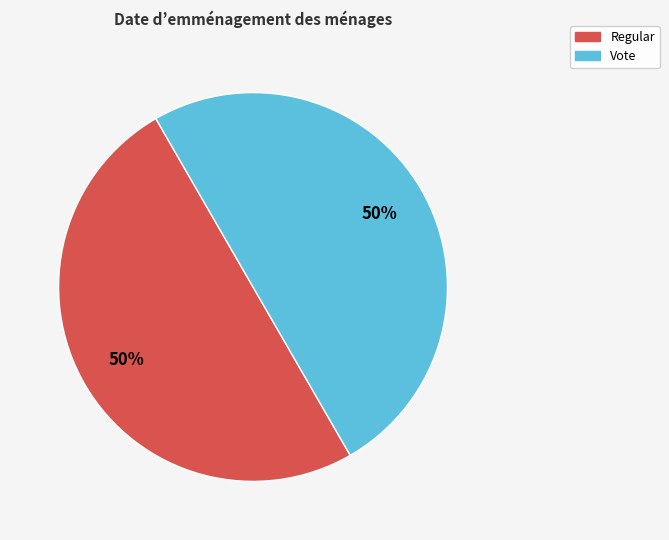

To the nearest percent, what percentage of the pie is Vote?

50%